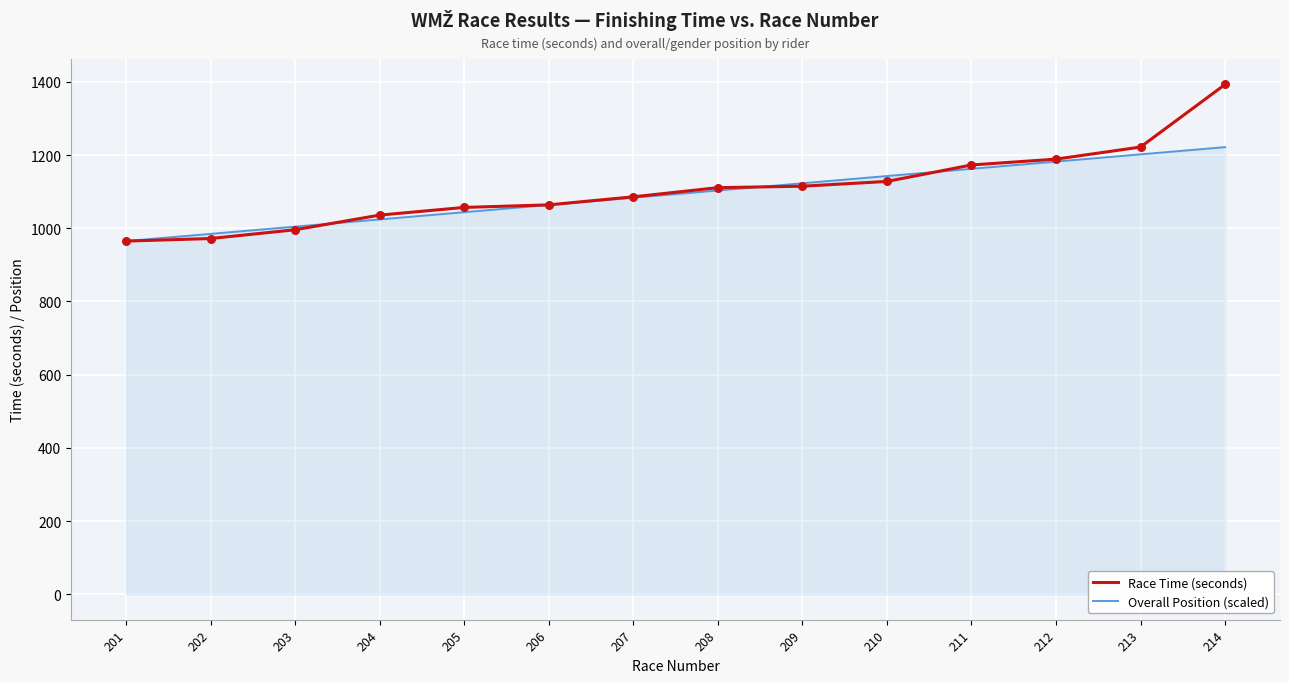

What is the spread (max minus min) of values at 207?

2.5